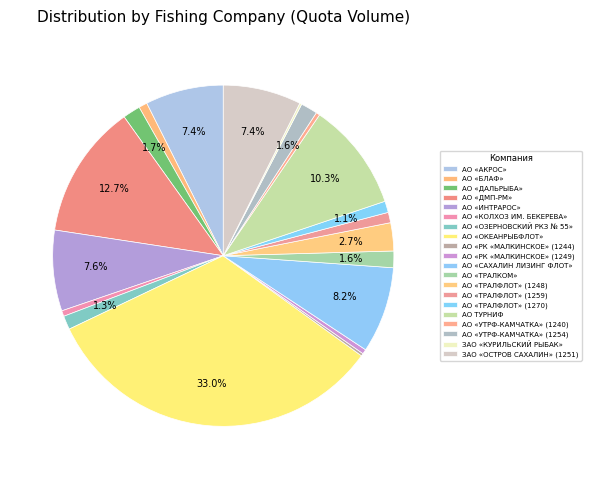

To the nearest percent, what portion does АО «ОЗЕРНОВСКИЙ РКЗ № 55» represent?

1%